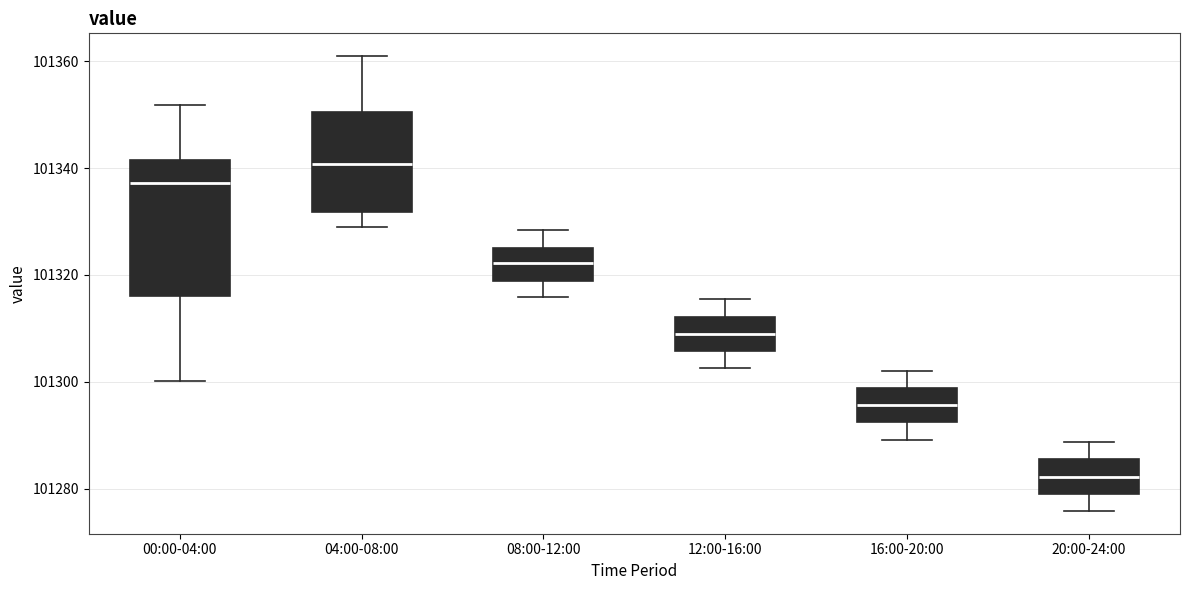

Comparing the boxes themselves (not the whiskers), which one is the tallest?

00:00-04:00